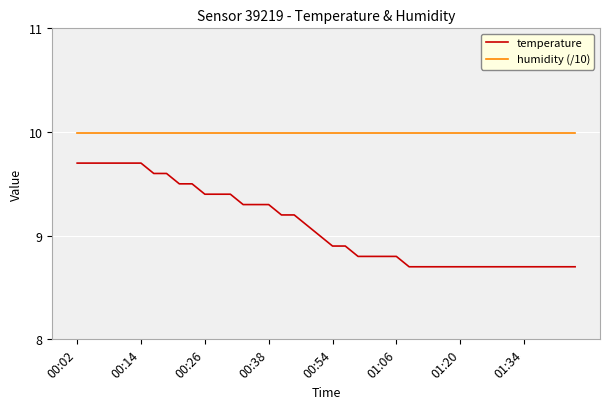

True or false: temperature and humidity (/10) cross at least once.

False